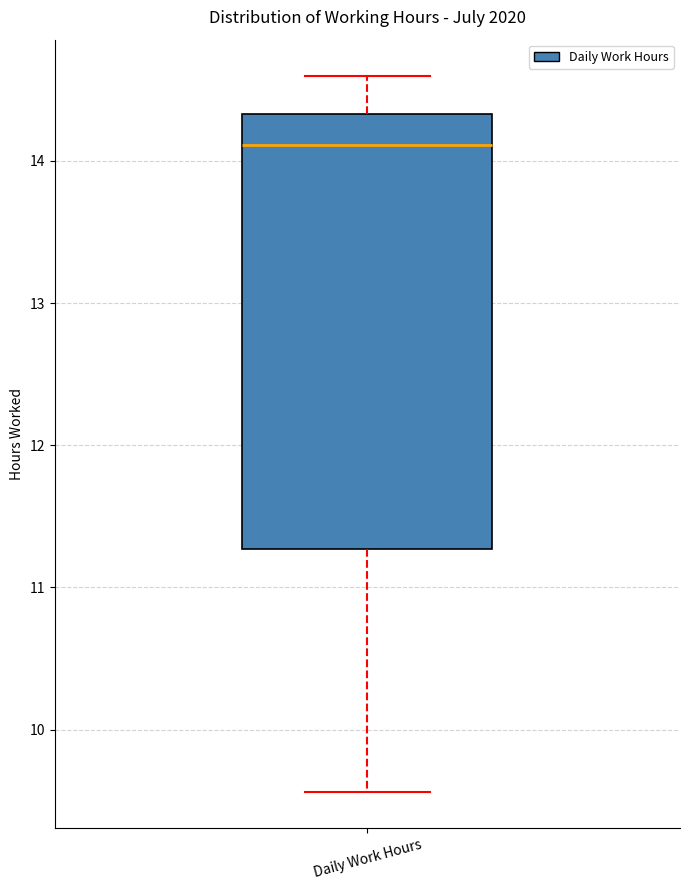

Read this box plot against the y-axis: the position of the median line, the range covered by the box, and the ends of both whiskers. The values are not printed on the chart, so give them approximately, as read against the axis.

median 14.1, box 11.3 to 14.3, whiskers 9.6 to 14.6